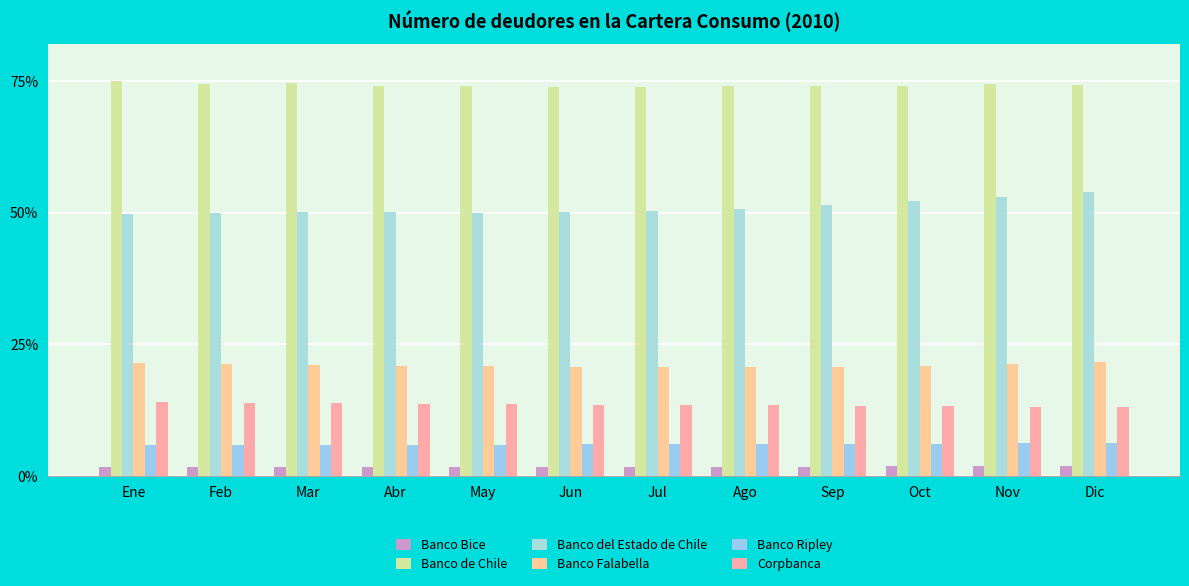

Does the chart contain any negative values?

No